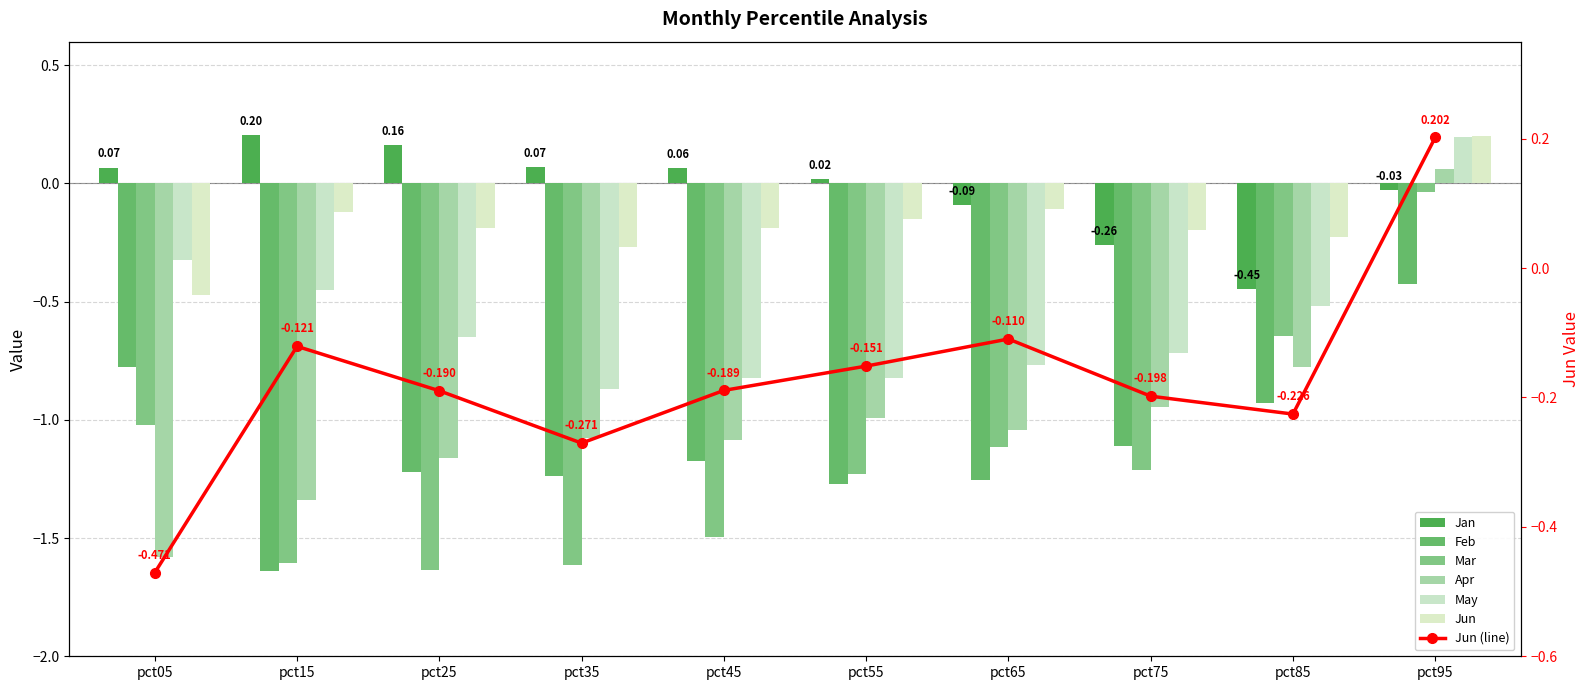

How many positive values does the May series have?

1